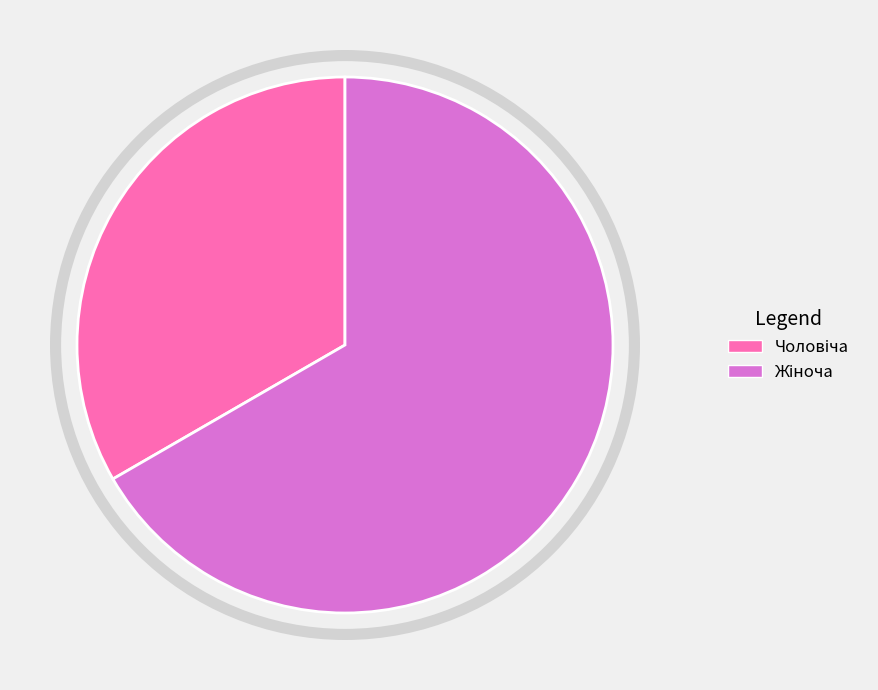

How many slices are in this pie chart?

2